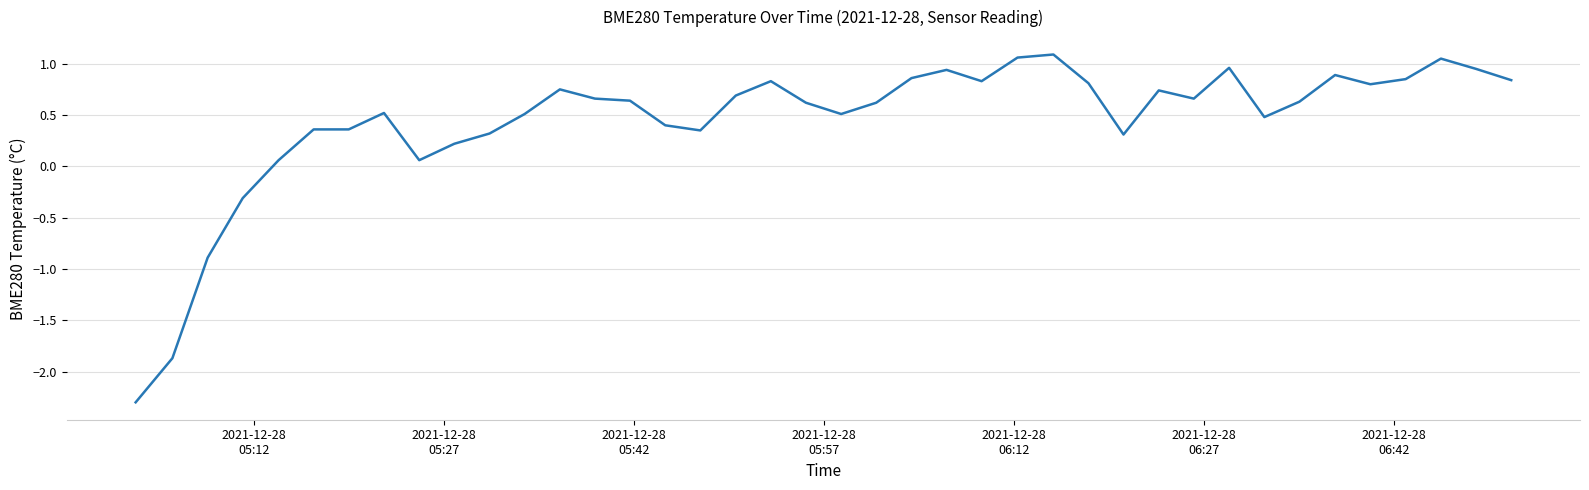

What is the minimum value shown in the chart?

-2.3